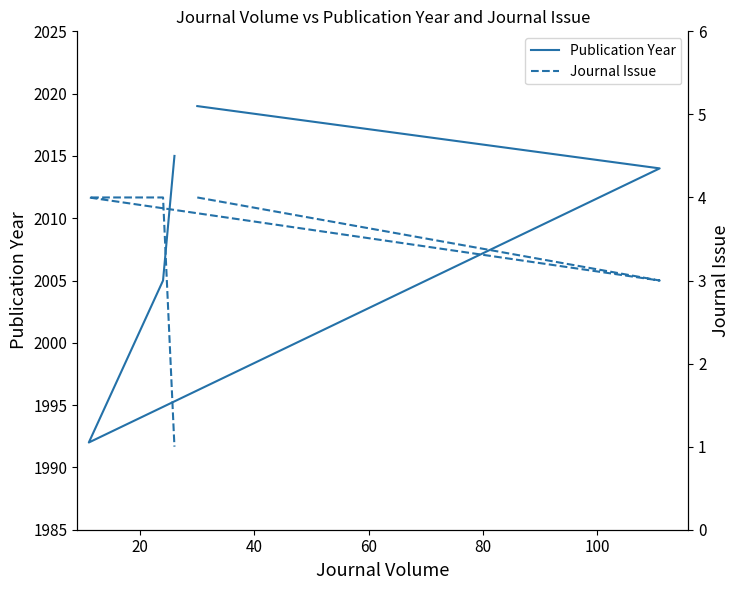

True or false: Journal Issue and Publication Year cross at least once.

False